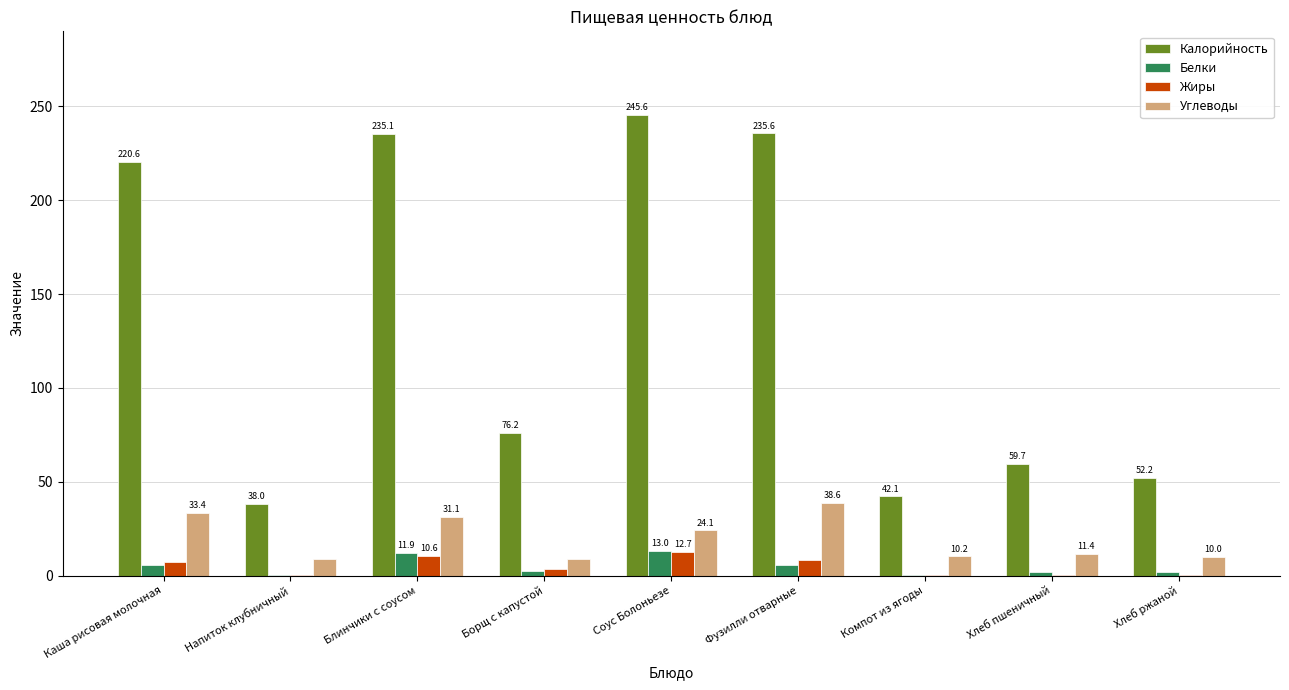

Which series has the largest total across all categories?

Калорийность